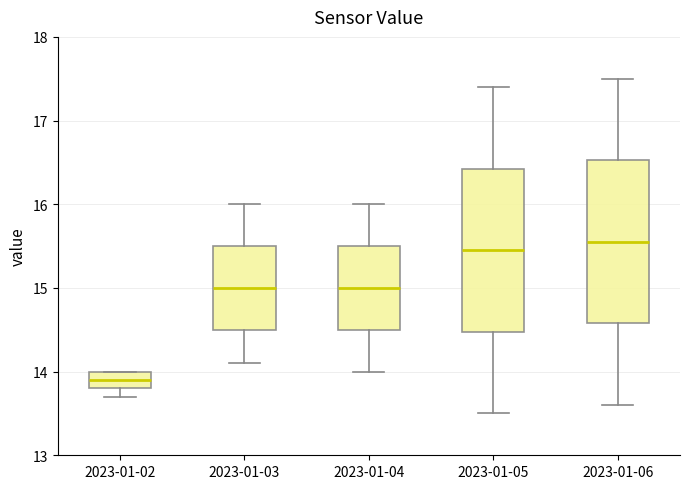

Where is the lower edge of the box for 2023-01-04 on the y-axis? The values are not printed on the chart, so give them approximately, as read against the axis.

14.5